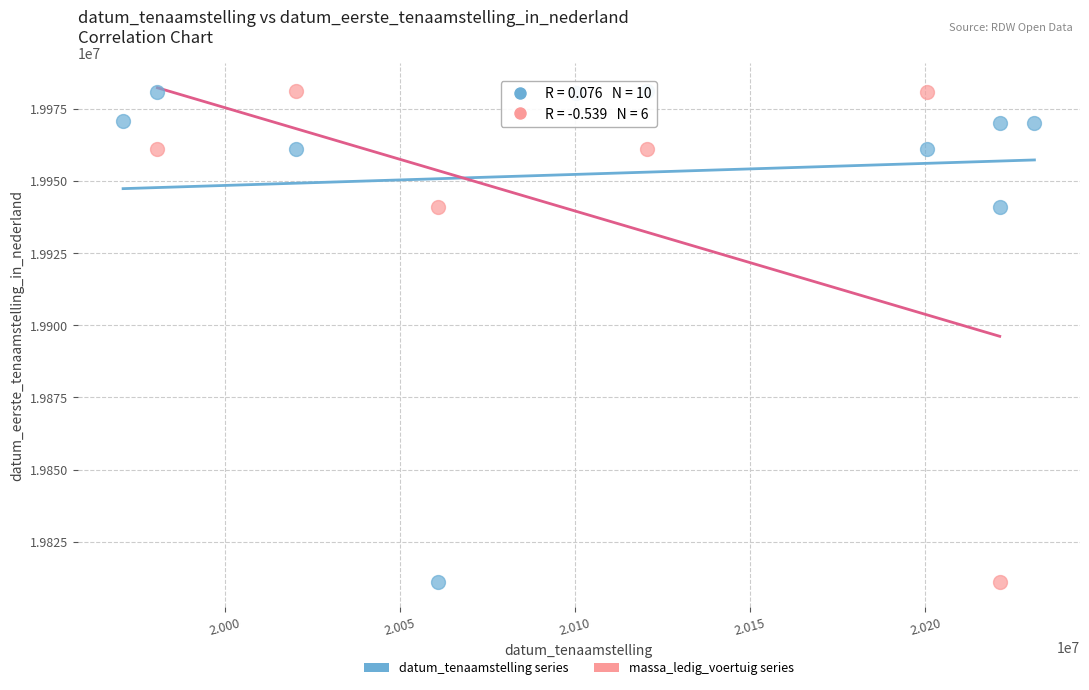

What are all the series names shown in the legend?

datum_tenaamstelling series, massa_ledig_voertuig series